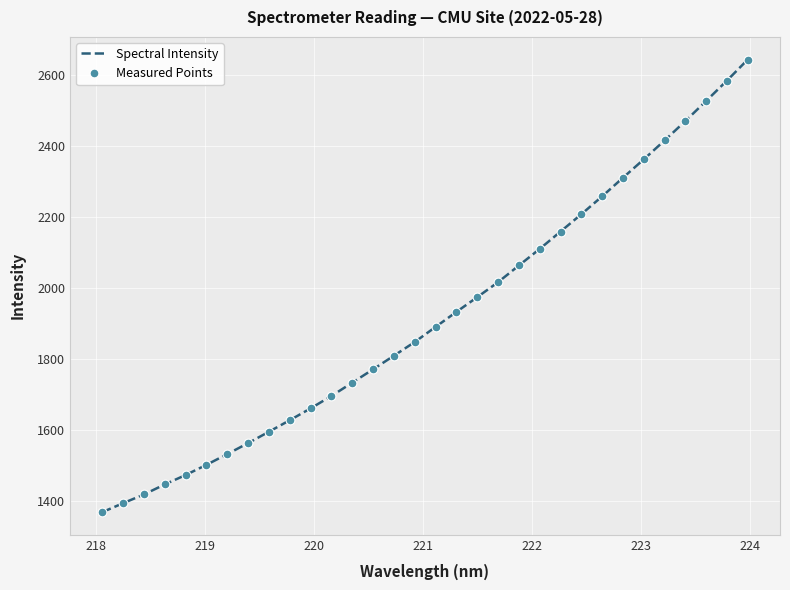

What is the difference between the maximum and minimum values?

1275.4